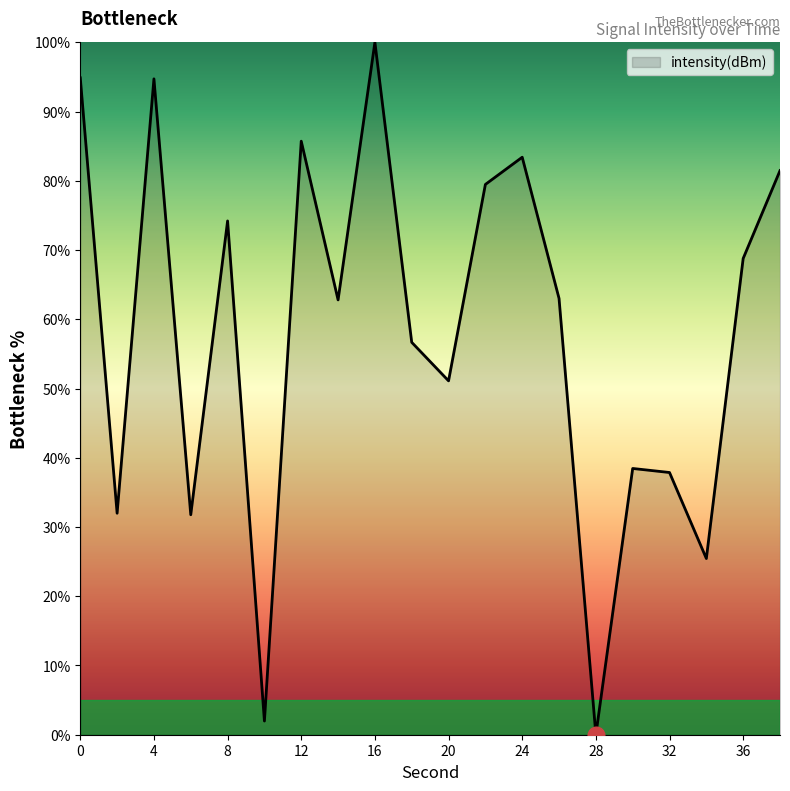

What is the difference between the maximum and minimum values?

100.0